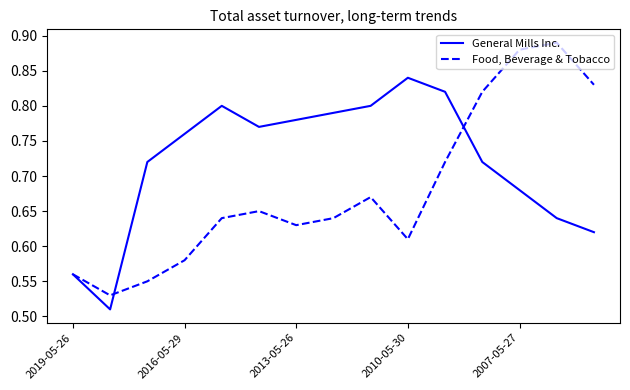

Rank the series by their maximum value, from lowest to highest.

General Mills Inc., Food, Beverage & Tobacco